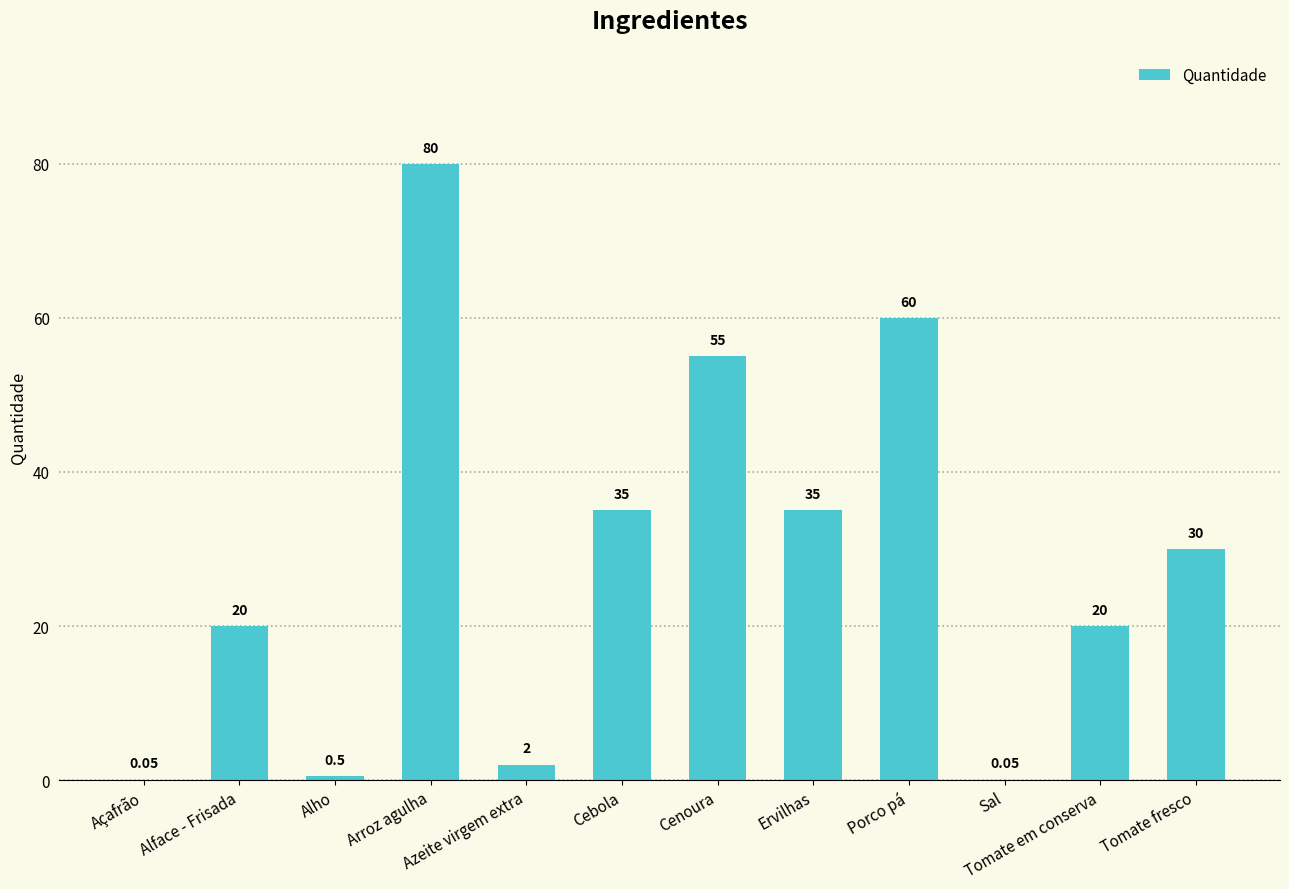

Are the bars horizontal?

No